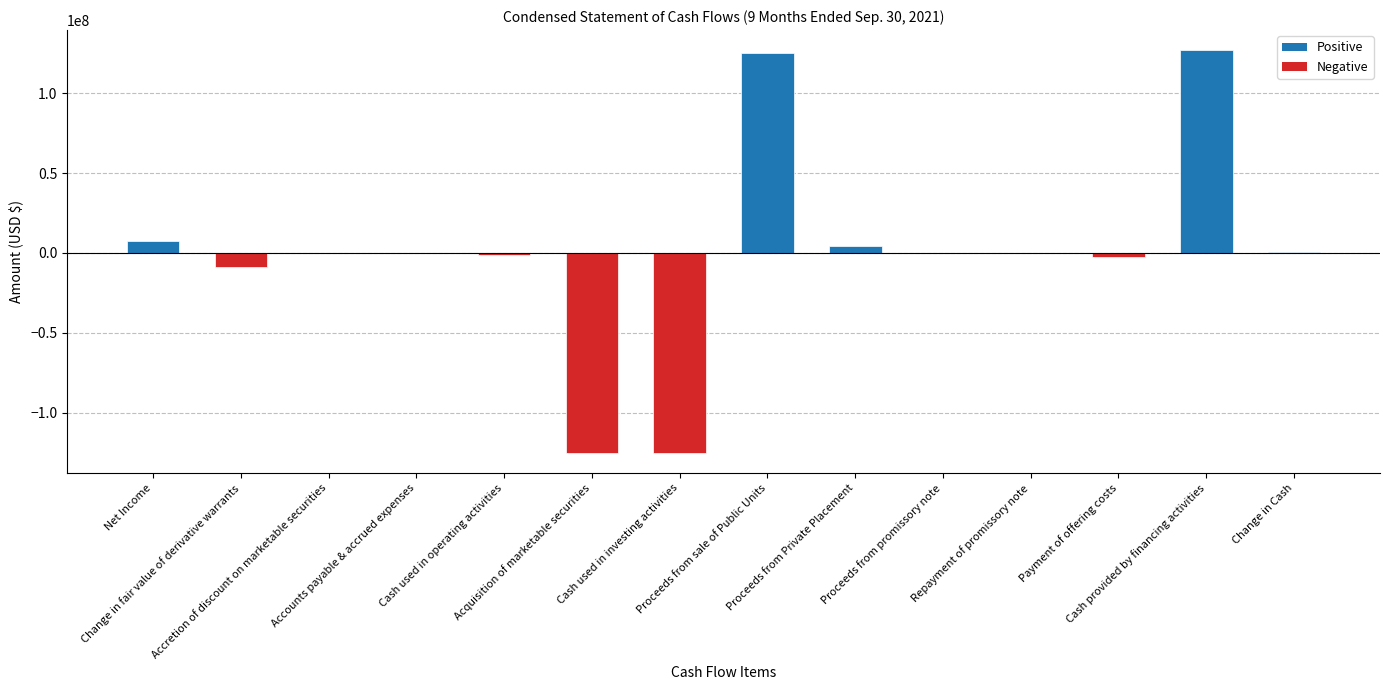

What is the change in value from Cash used in operating activities to Acquisition of marketable securities?

-123695797